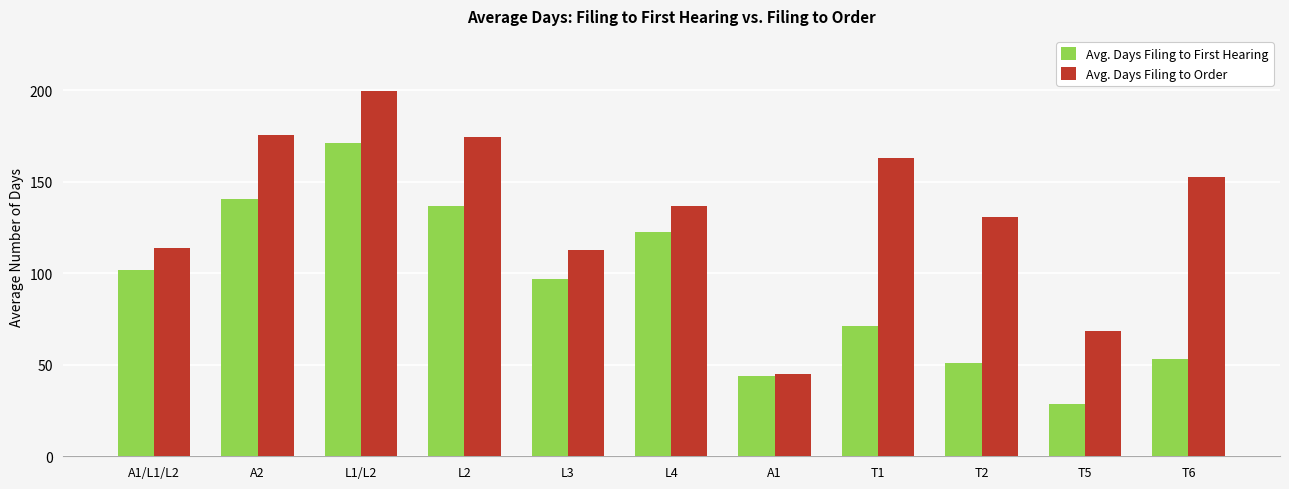

What is the difference between the maximum and minimum values in the Avg. Days Filing to First Hearing series?

142.2